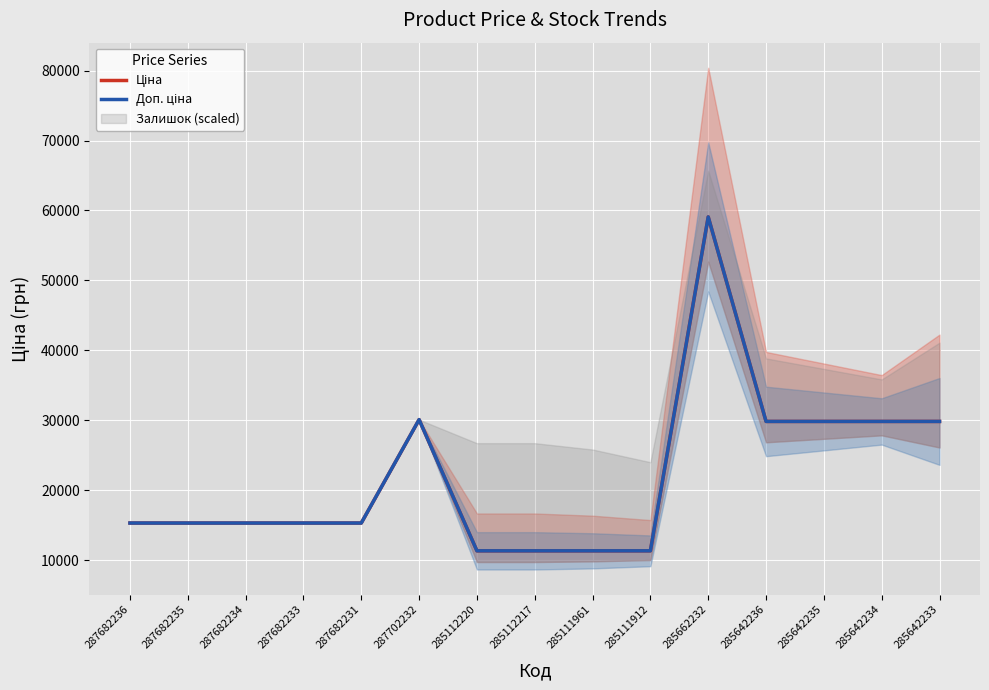

The Доп. ціна series shows 22517.7 at 285662232. True or false?

False